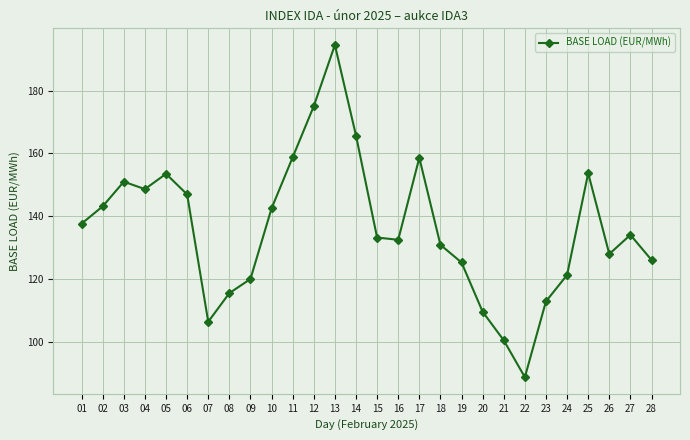

Which label corresponds to the smallest value in the chart?

22